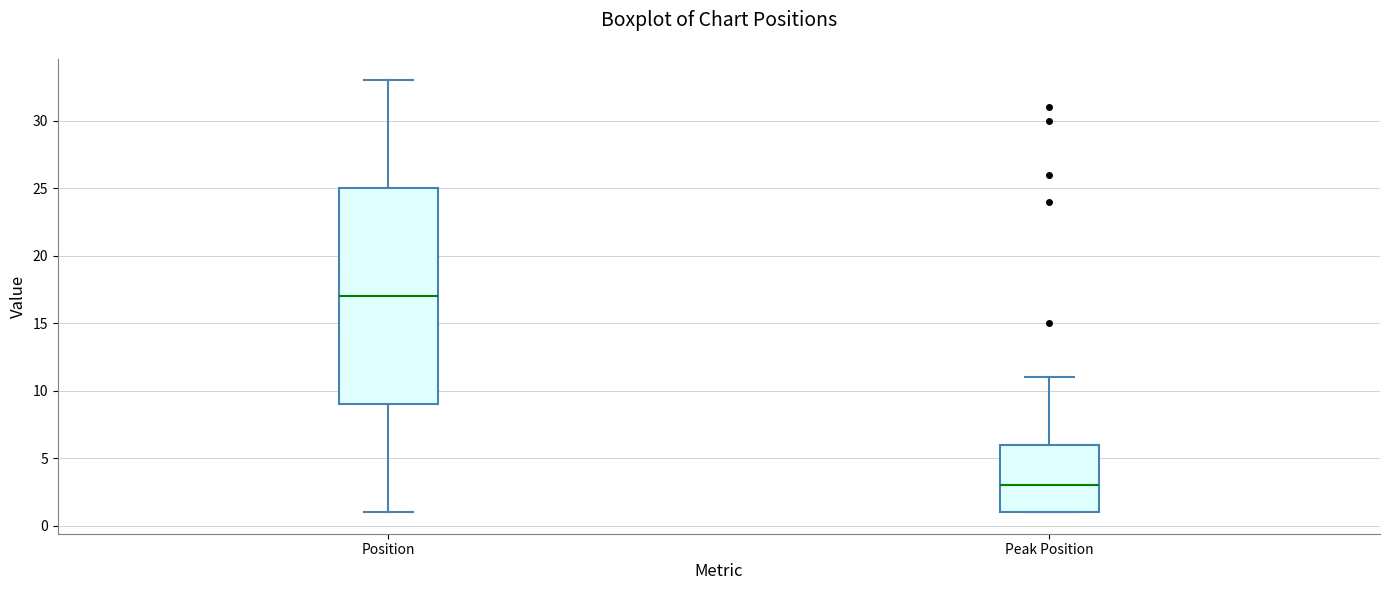

Reading left to right, transcribe this box plot: for each box, give where its median line is, the range the box spans, and where its two whiskers end, as read against the y-axis. The values are not printed on the chart, so give them approximately, as read against the axis.

Position: median 17, box 9 to 25, whiskers 1 to 33
Peak Position: median 3, box 1 to 6, whiskers 1 to 11